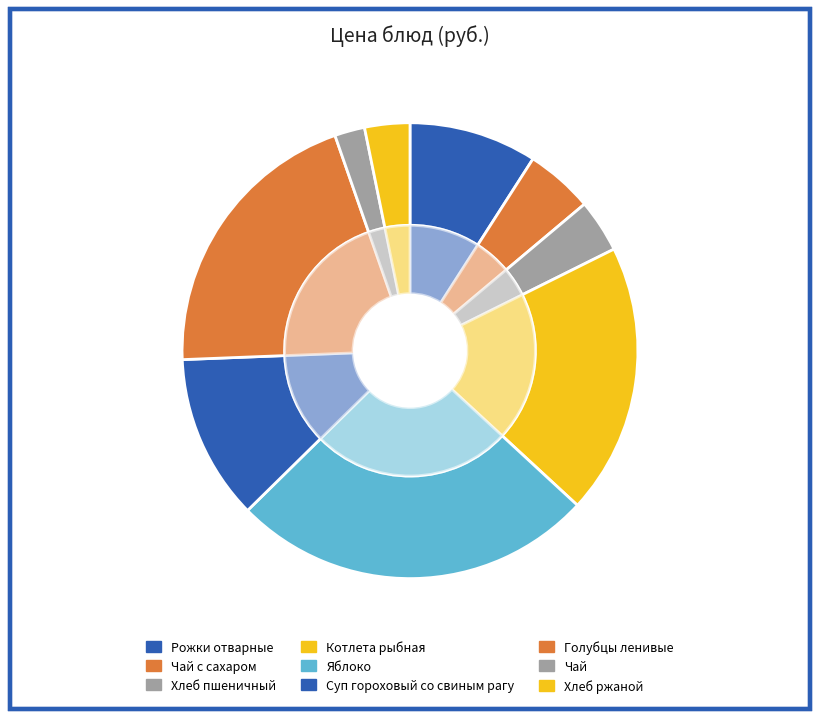

What is the change in value from Рожки отварные to Яблоко?

+15.6